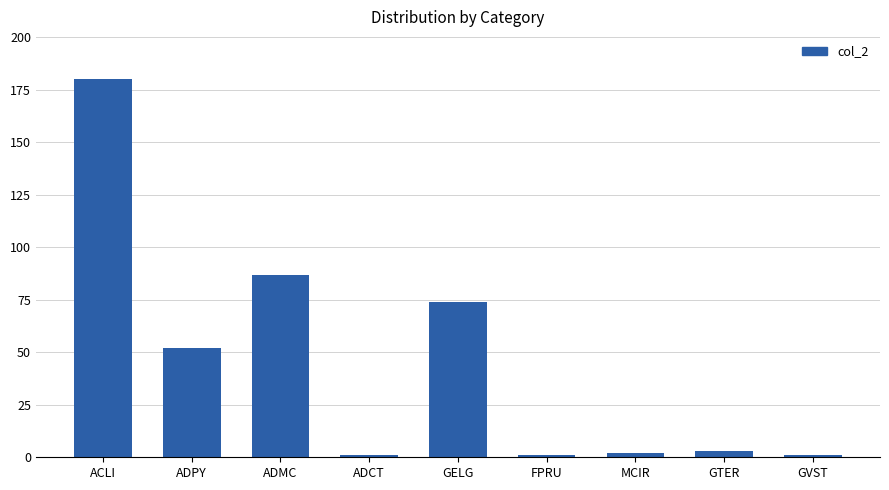

True or false: the data shows 28 at ADMC.

False